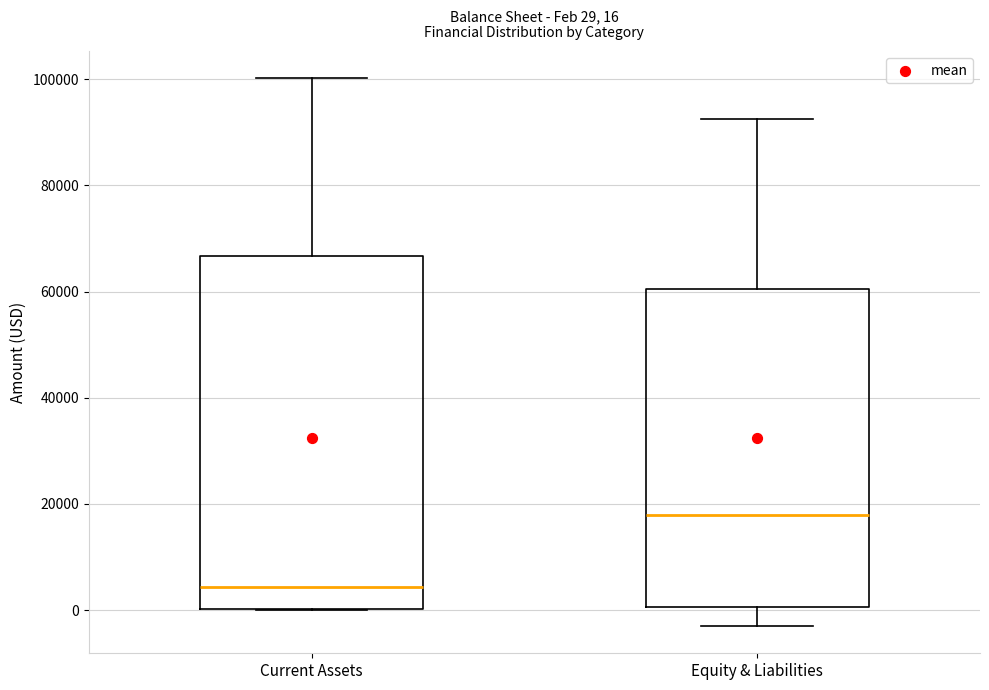

Comparing the boxes themselves (not the whiskers), which one is the tallest?

Current Assets